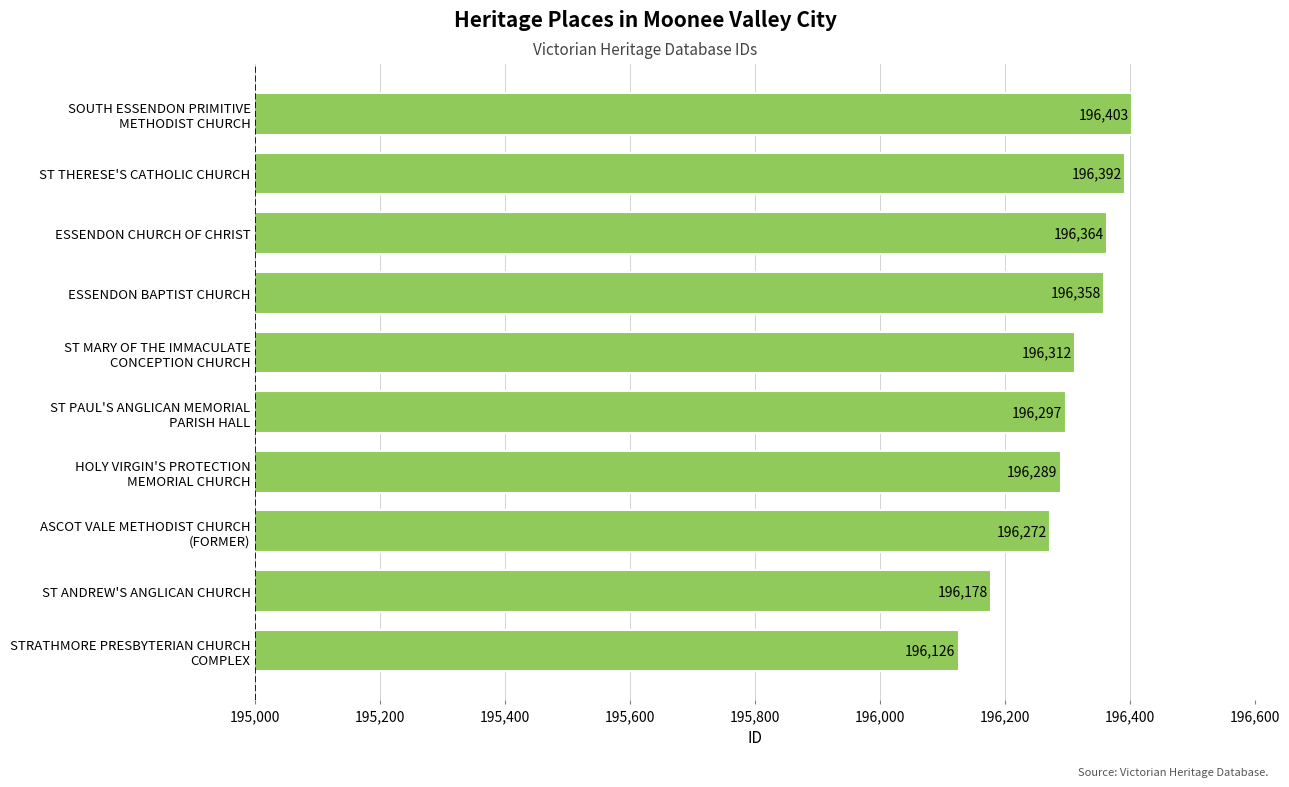

True or false: the data shows 196392 at ST THERESE'S CATHOLIC CHURCH.

True